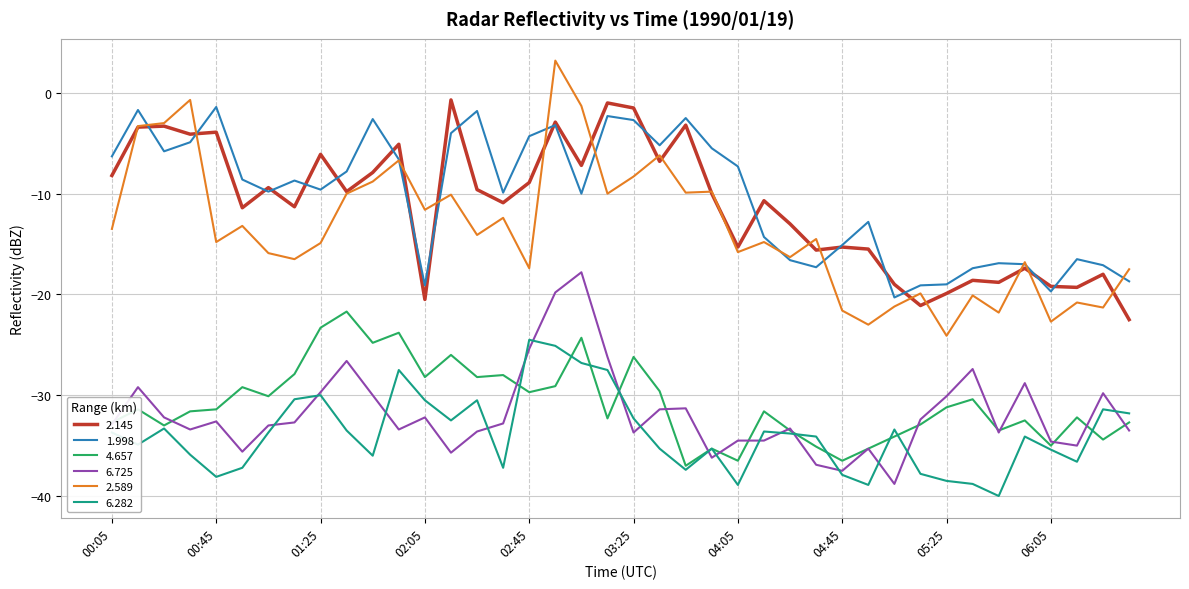

Which series has the widest spread of values?

2.589